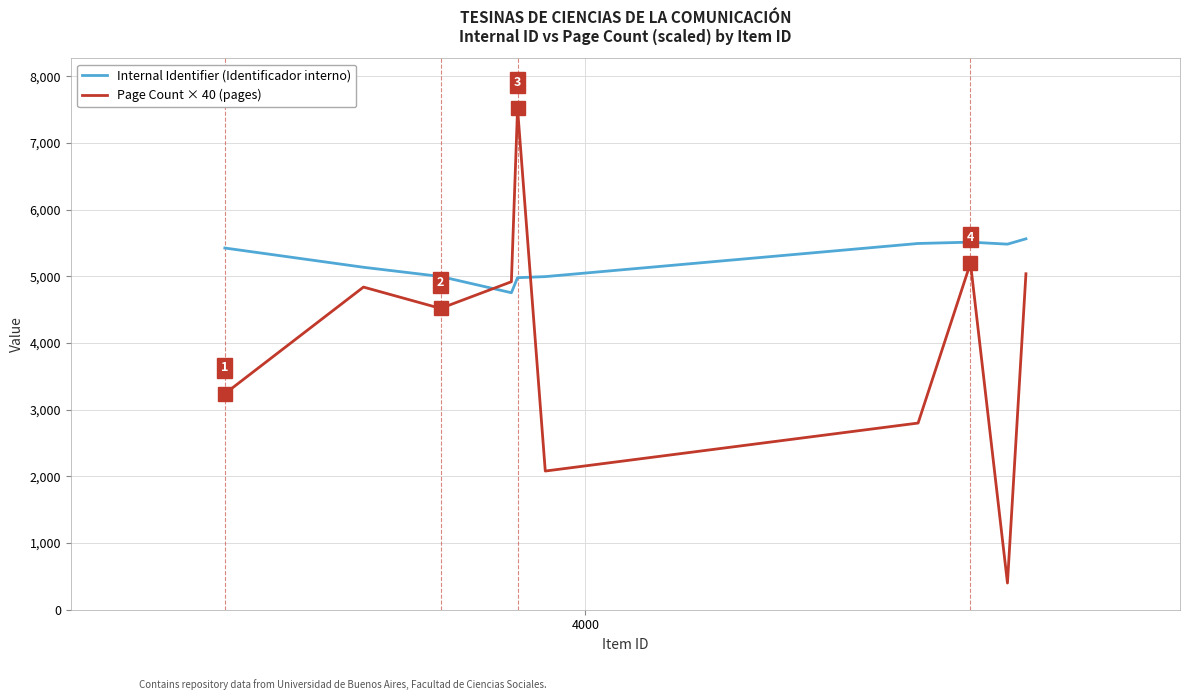

Which series has the largest range (max minus min)?

Page Count × 40 (pages)